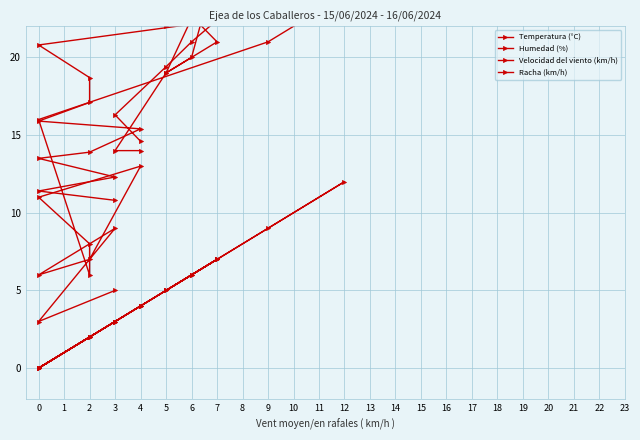

Reading left to right, list all the values displayed in this chart.

Temperatura (°C): 10.8	11.4	12.3	13.5	13.9	15.4	15.9	17.1	18.7	20.8	22.8	24.0	24.9	25.8	26.1	25.7	24.6	24.2	23.0	22.4	21.0	19.4	16.3	14.6
Humedad (%): 84.0	81.0	78.0	75.0	73.0	67.0	65.0	61.0	55.0	49.0	41.0	38.0	36.0	34.0	35.0	36.0	36.0	39.0	41.0	45.0	50.0	55.0	67.0	72.0
Velocidad del viento (km/h): 3.0	0.0	3.0	0.0	2.0	4.0	0.0	2.0	2.0	0.0	9.0	12.0	7.0	7.0	6.0	5.0	4.0	7.0	5.0	7.0	6.0	5.0	3.0	4.0
Racha (km/h): 5.0	3.0	9.0	6.0	7.0	13.0	11.0	8.0	6.0	16.0	21.0	24.0	28.0	24.0	25.0	22.0	26.0	21.0	19.0	26.0	20.0	19.0	14.0	14.0